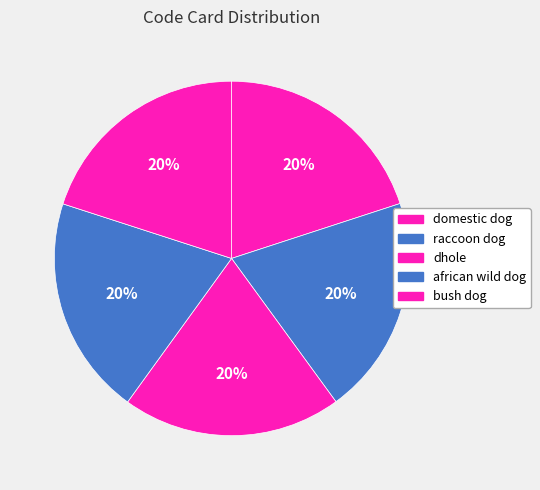

True or false: raccoon dog accounts for 10% of the total.

False